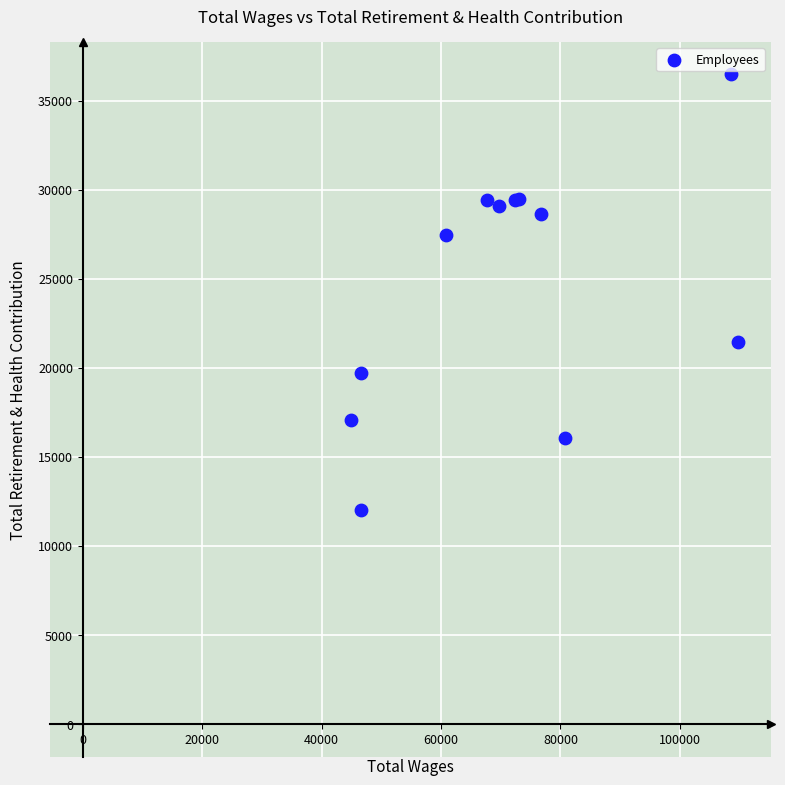

What Y value in the scatter plot is closest to 24234?

21445